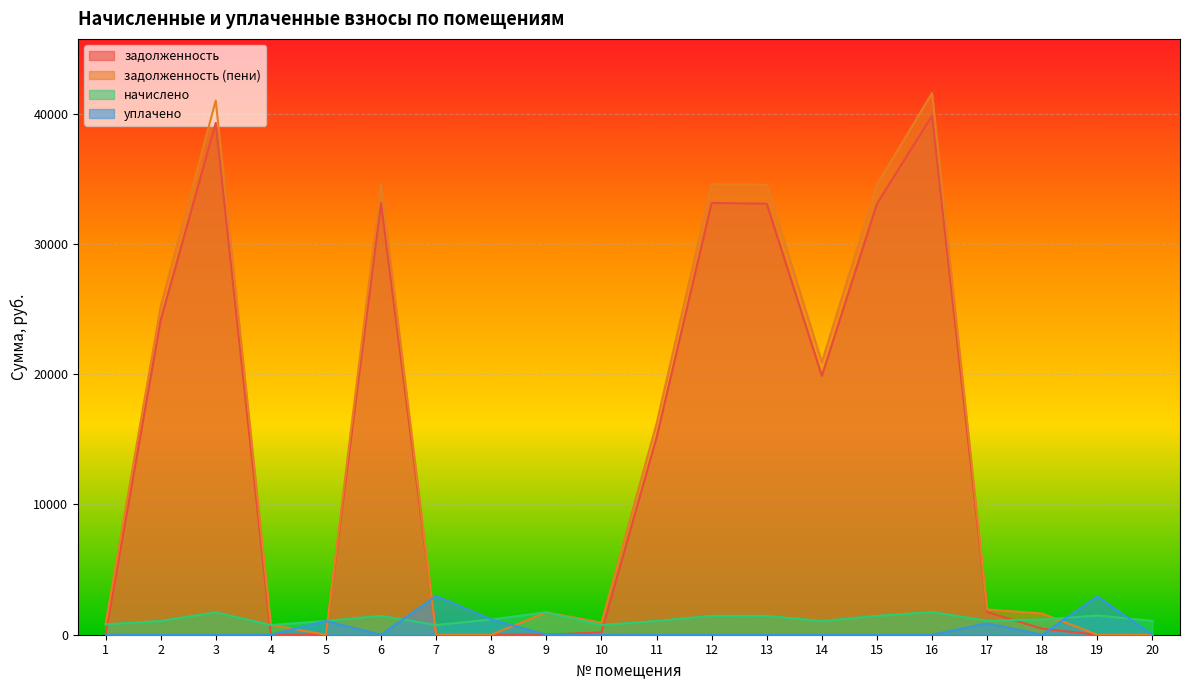

How many data points in задолженность are above 1740?

10